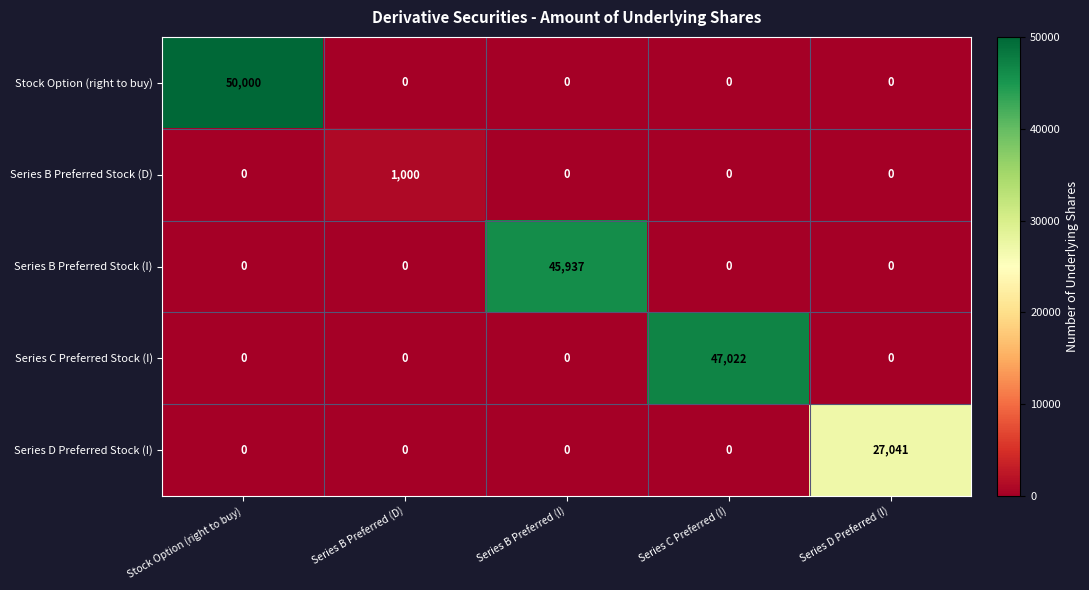

List the series in order of their peak value, lowest first.

Series B Preferred Stock (D), Series D Preferred Stock (I), Series B Preferred Stock (I), Series C Preferred Stock (I), Stock Option (right to buy)